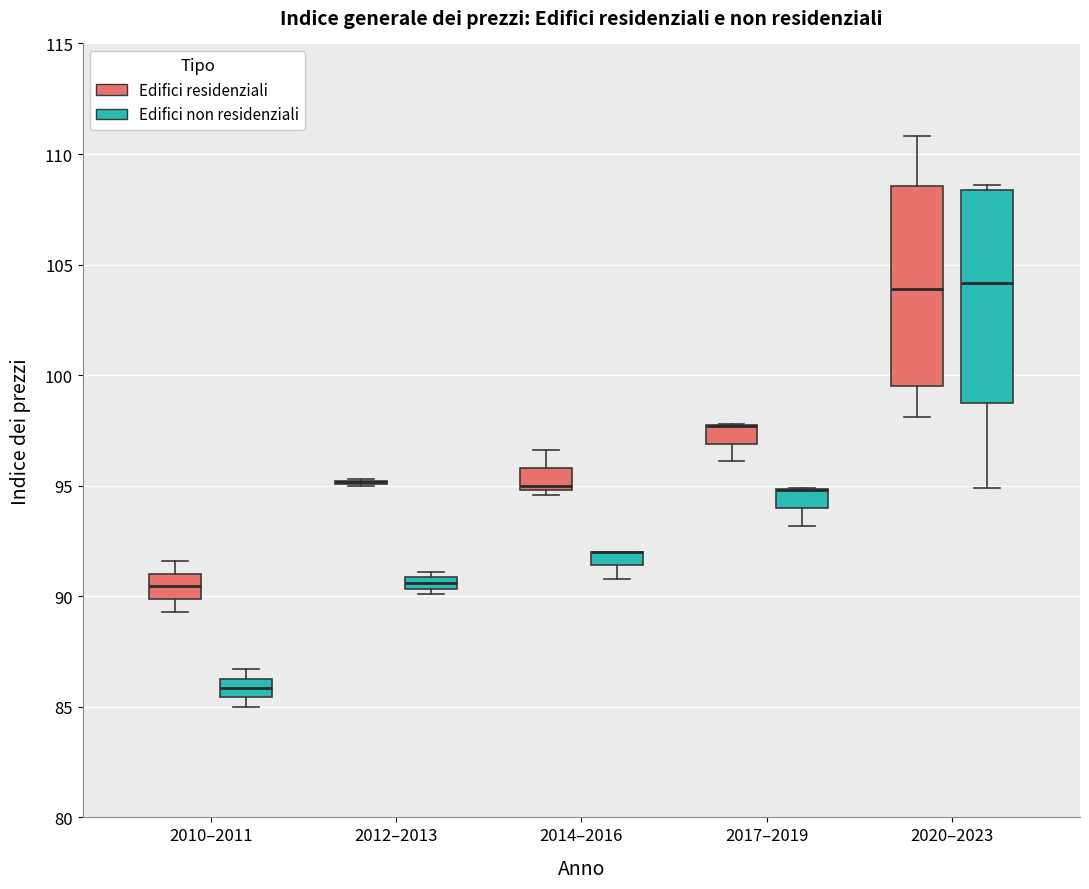

Which box is the tallest, from its lower edge to its upper edge?

2020–2023 (Edifici non residenziali)